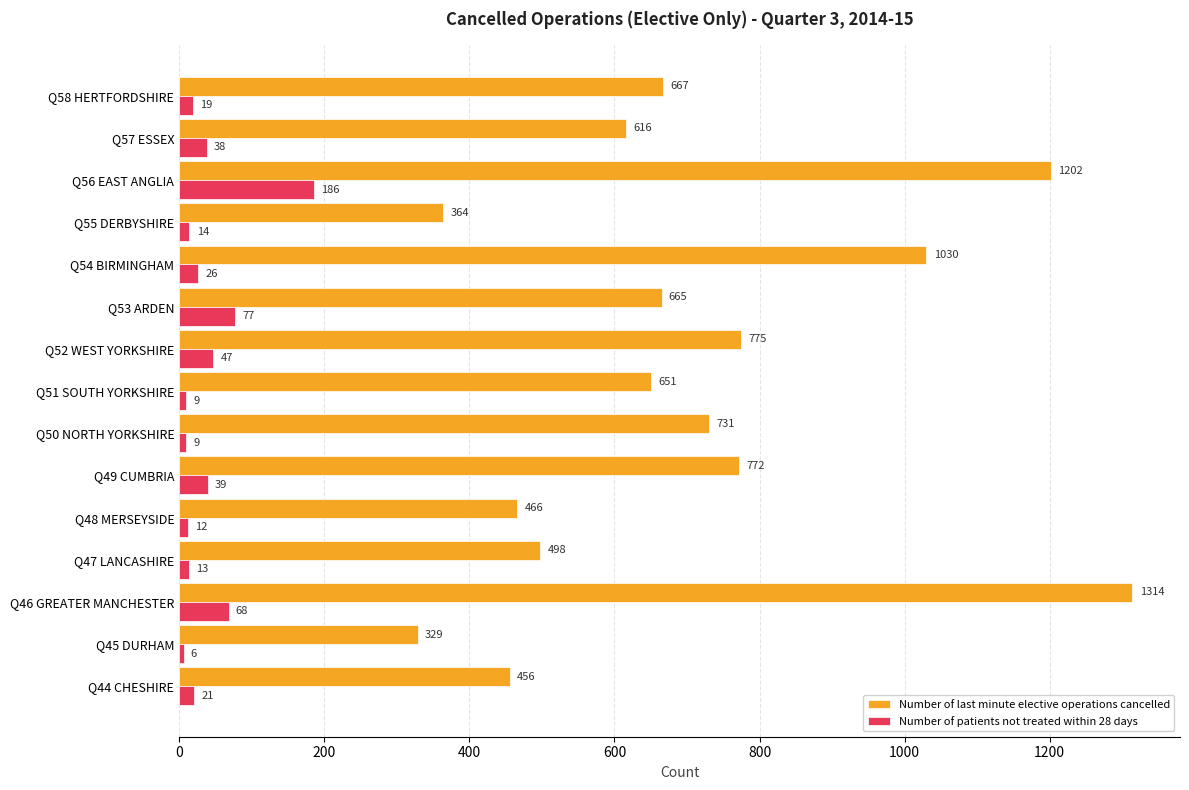

What is the smallest value displayed?

6